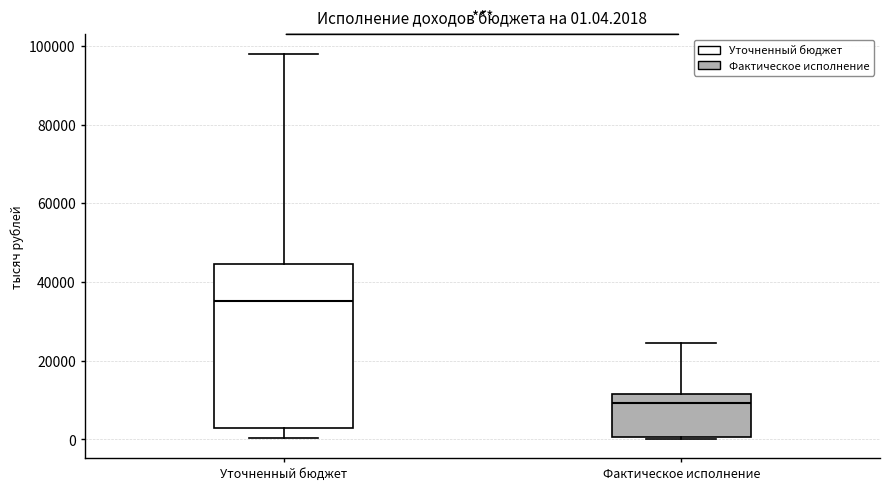

Which box has the lowest median line?

Фактическое исполнение